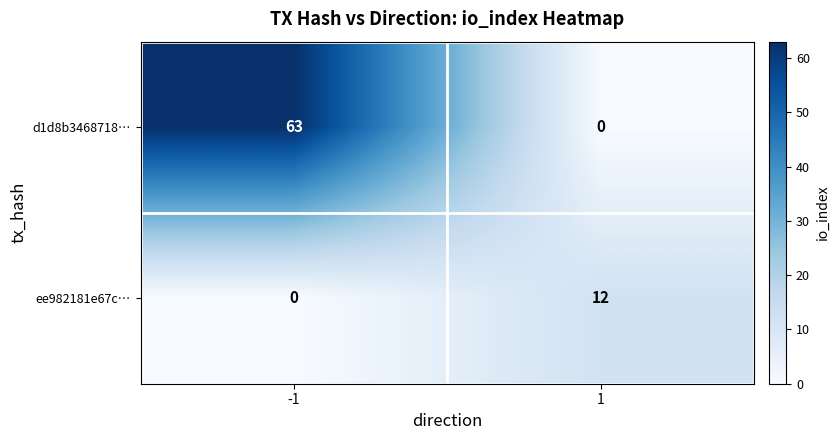

Is it true that ee982181e67c… equals 12 at 1?

True